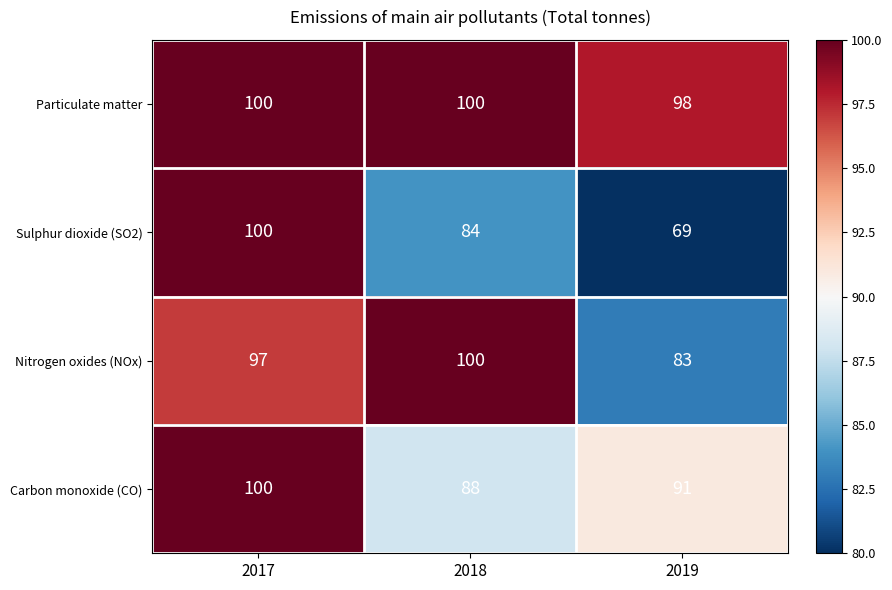

How many data points in Particulate matter are less than 100?

1